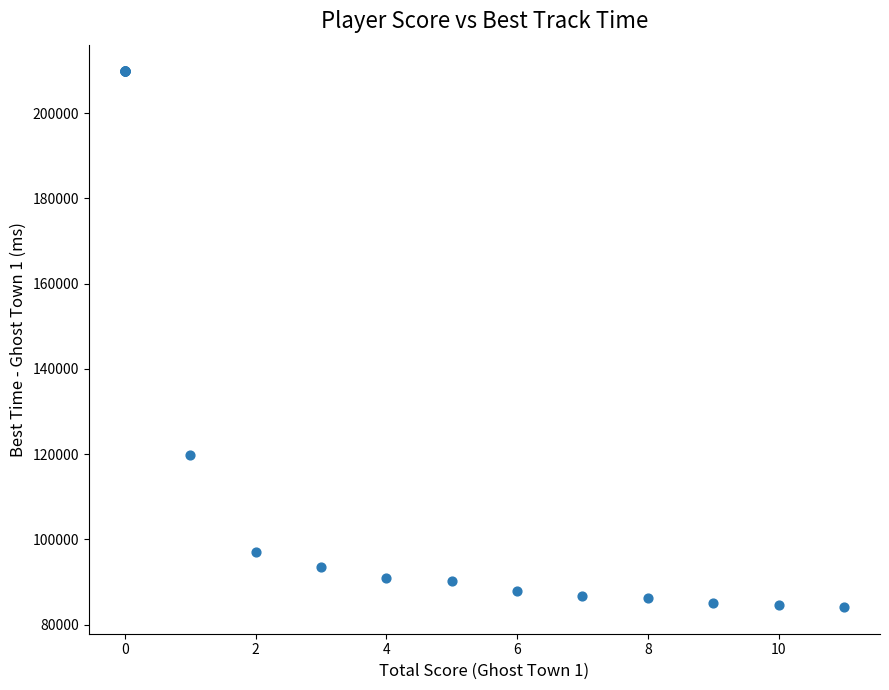

What Y value in the scatter plot is closest to 146972?

119763